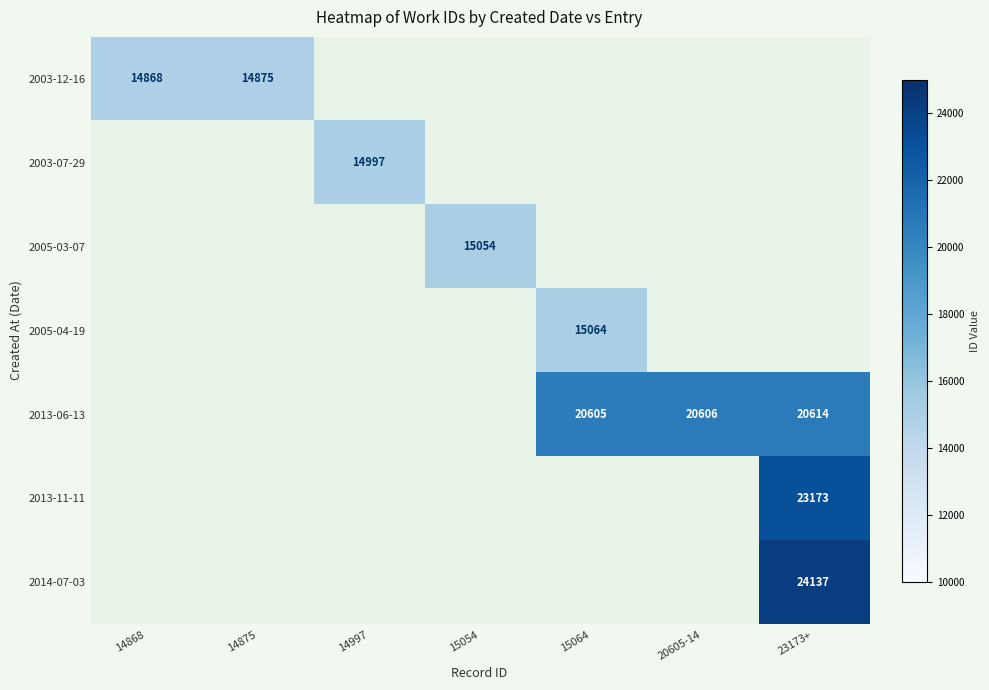

Is it true that 2003-12-16 equals 14868 at 14868?

True